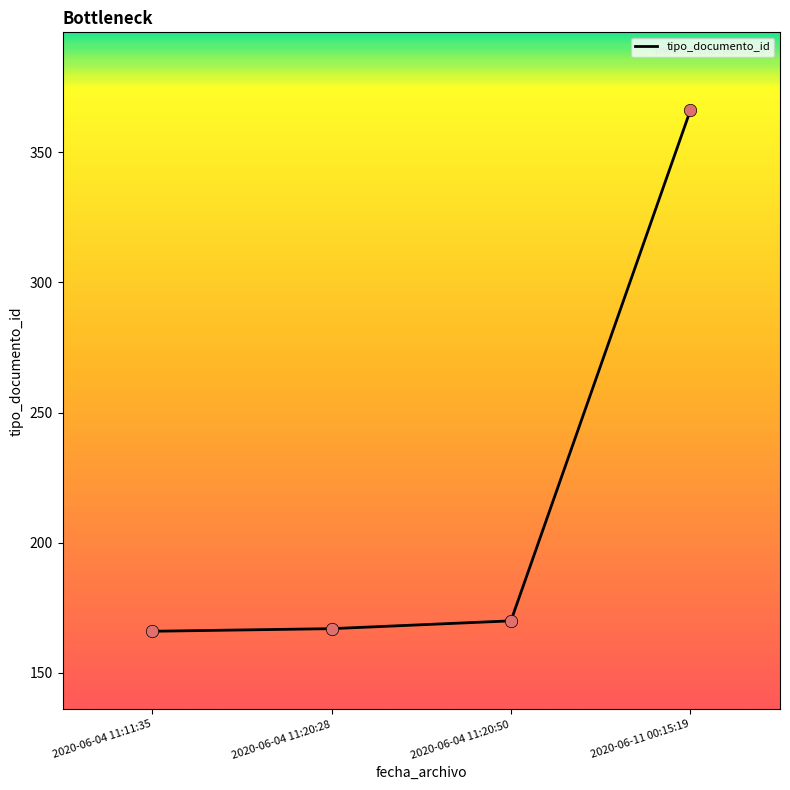

What is the ratio of the value at 2020-06-11 00:15:19 to the value at 2020-06-04 11:11:35?

2.2